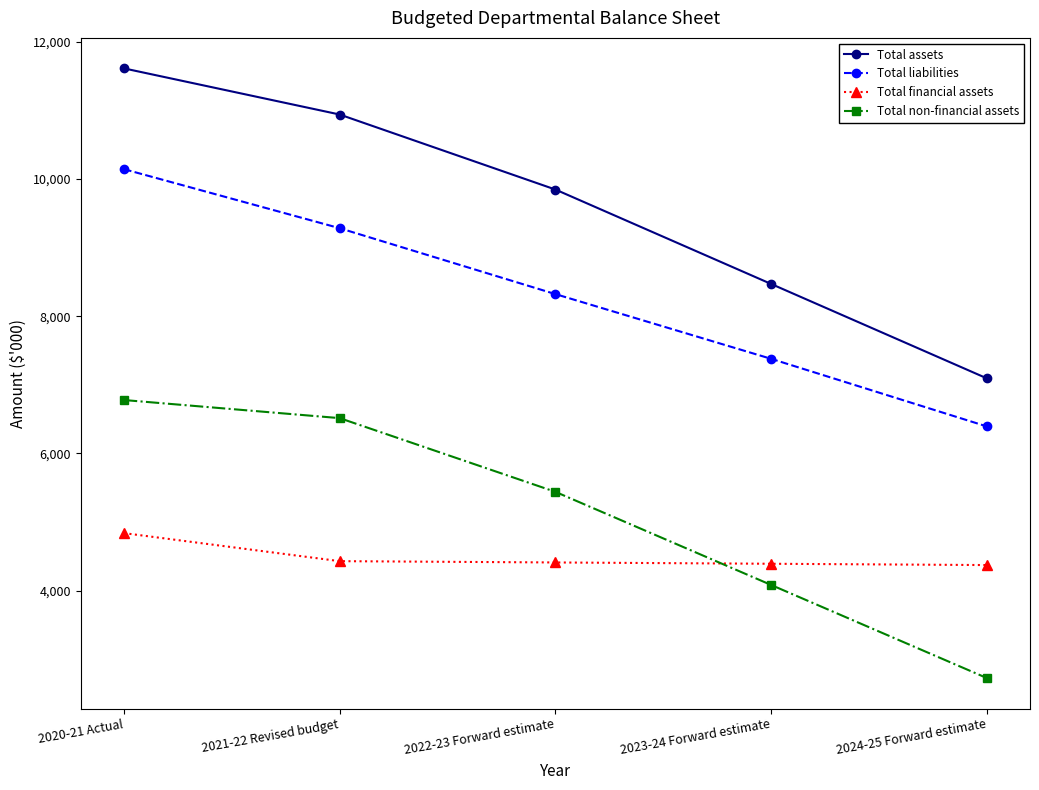

What is the difference between the maximum and minimum values in the Total liabilities series?

3752